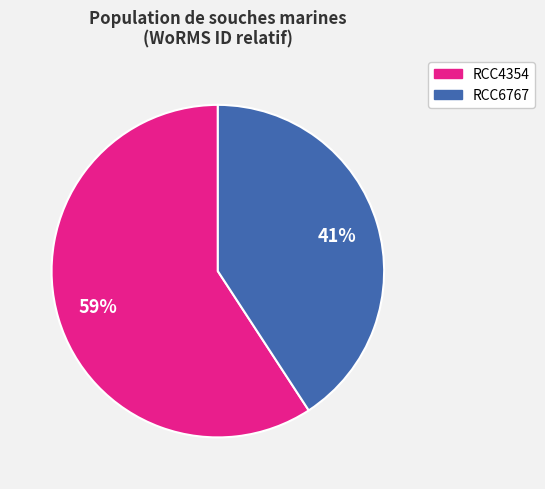

Do RCC4354 and RCC6767 together represent more than half of the pie?

Yes